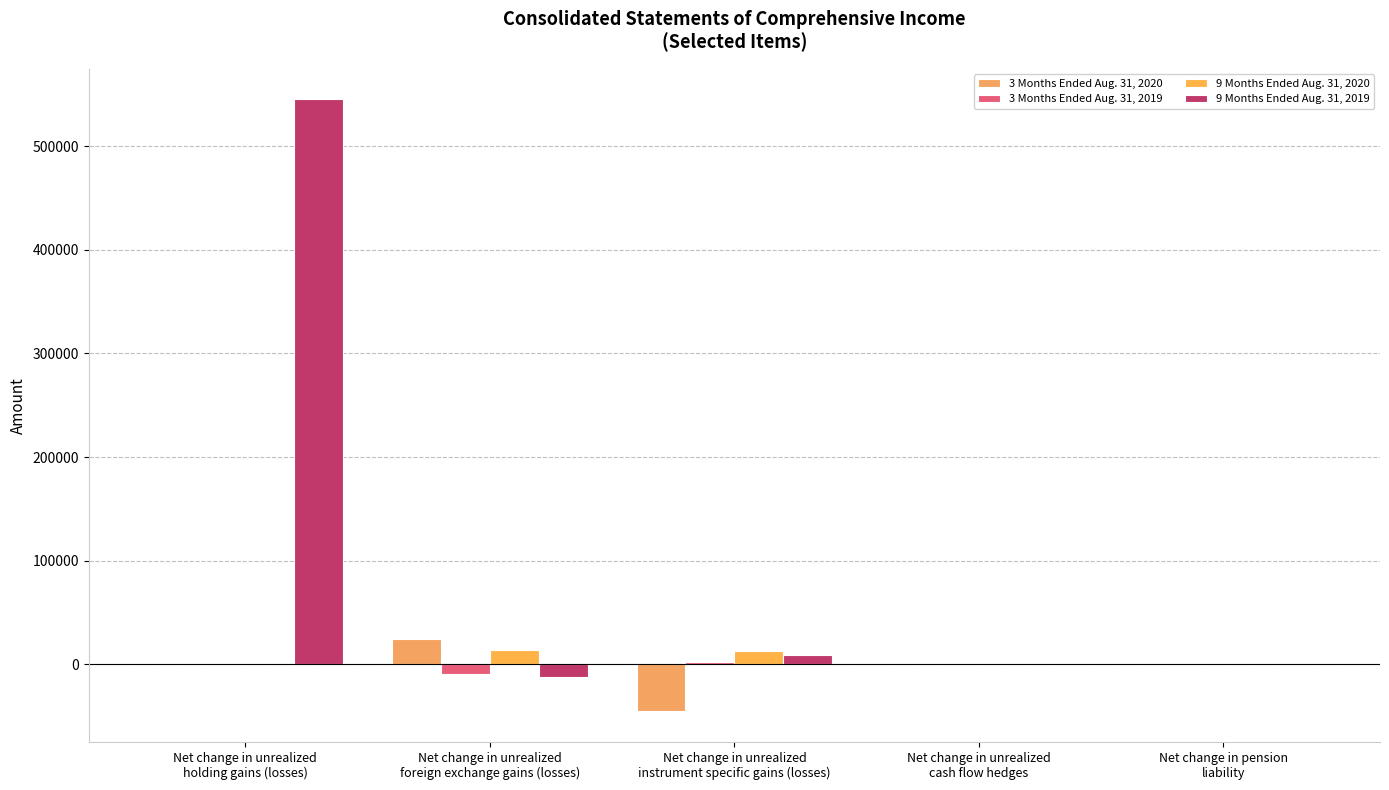

What is the label of the 1st bar from the left?

Net change in unrealized
holding gains (losses)